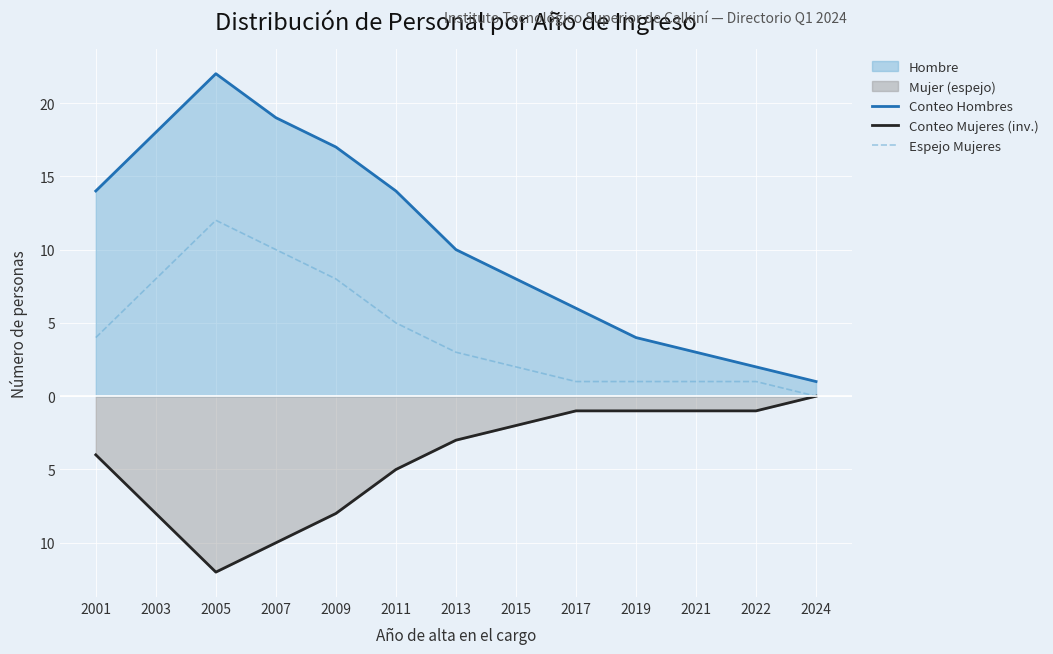

At which label does Espejo Mujeres first exceed 3?

2001